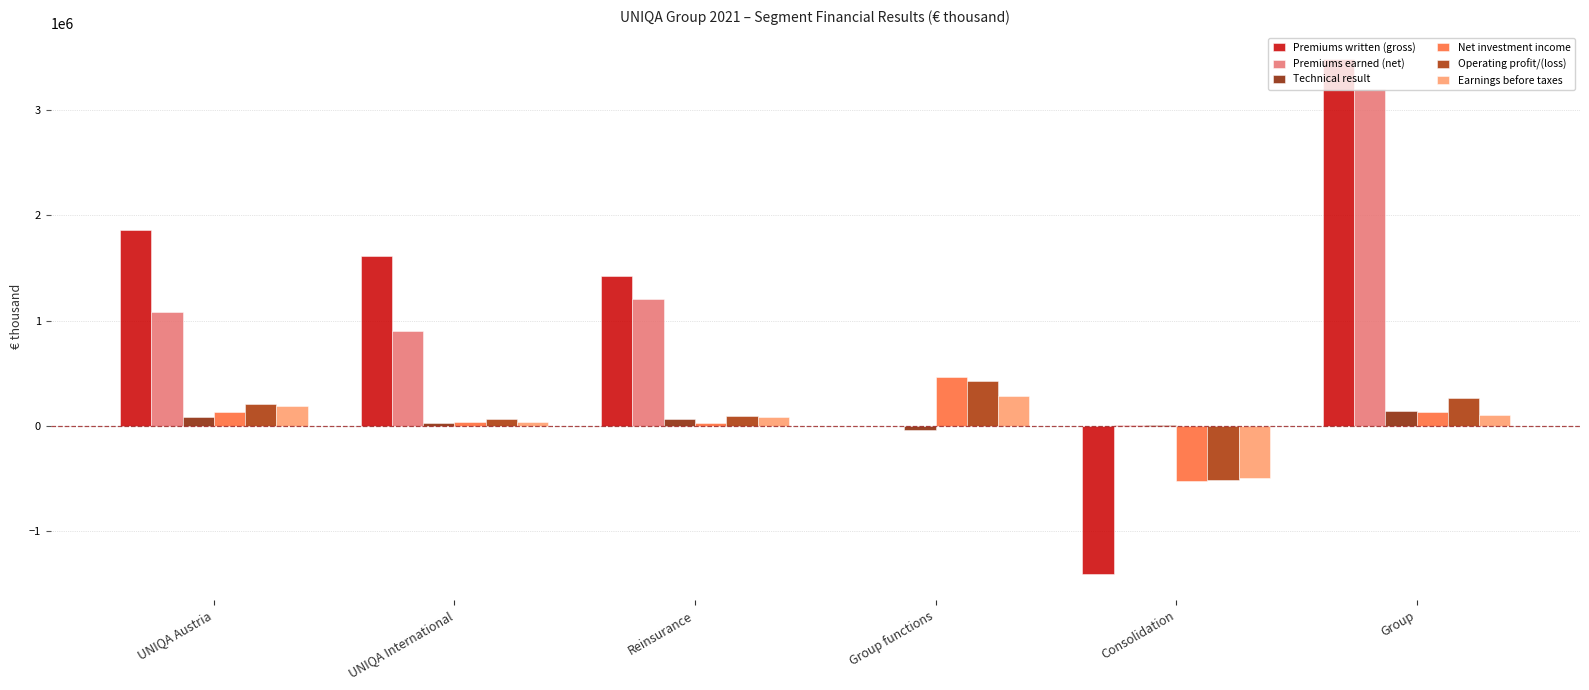

Are the bars grouped side by side (vs. stacked)?

Yes